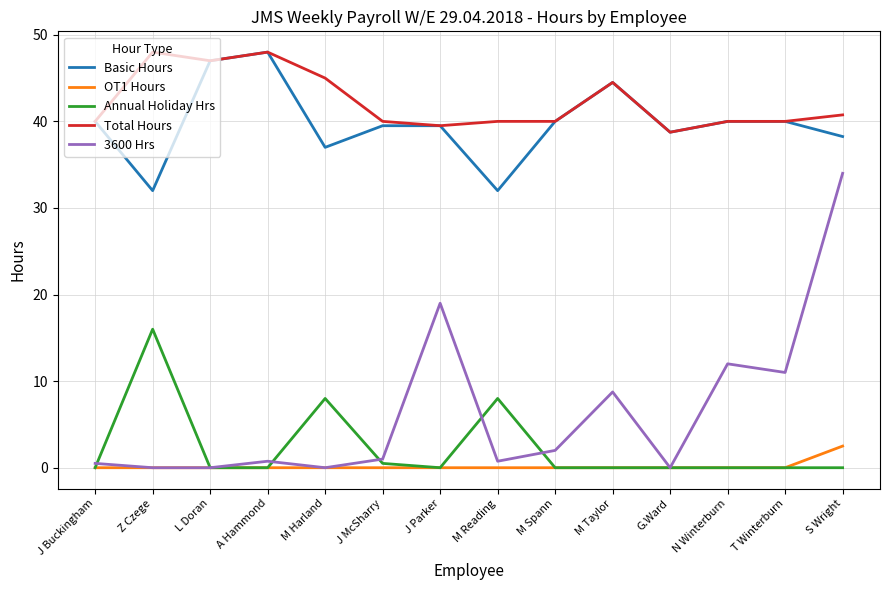

Which category has the highest value in the Annual Holiday Hrs series?

Z Czege